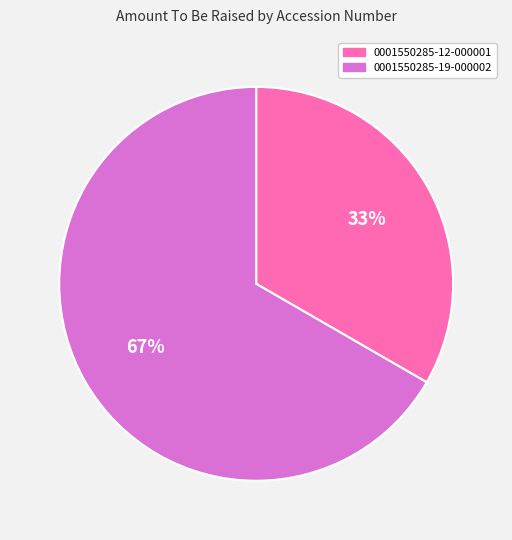

Which category accounts for the majority?

0001550285-19-000002